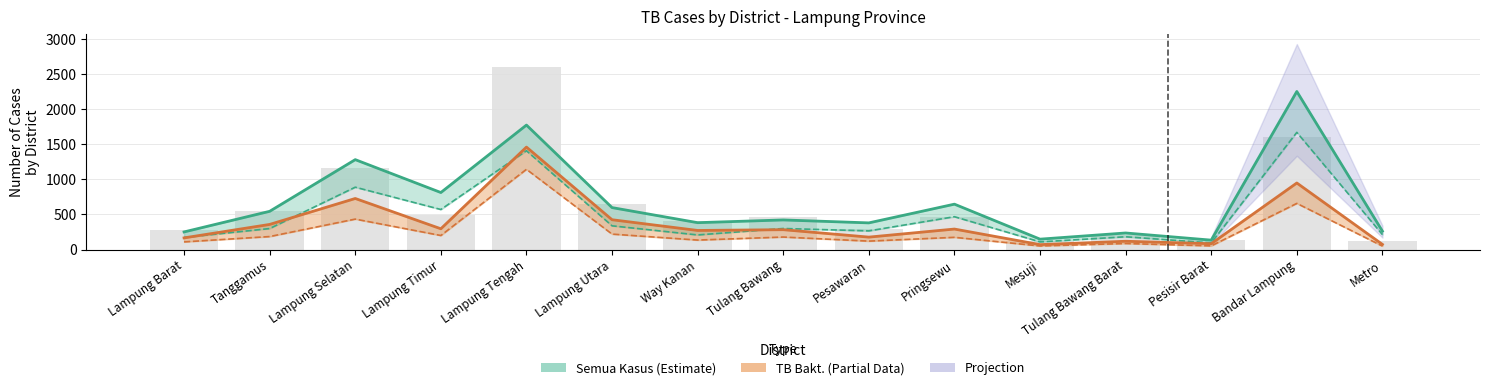

How many data points does each series have?

15